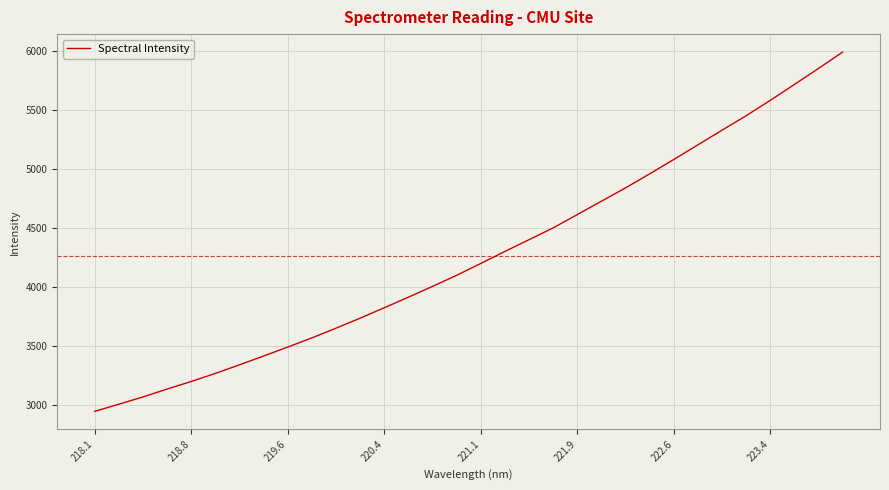

What is the difference between the maximum and minimum values?

3052.8